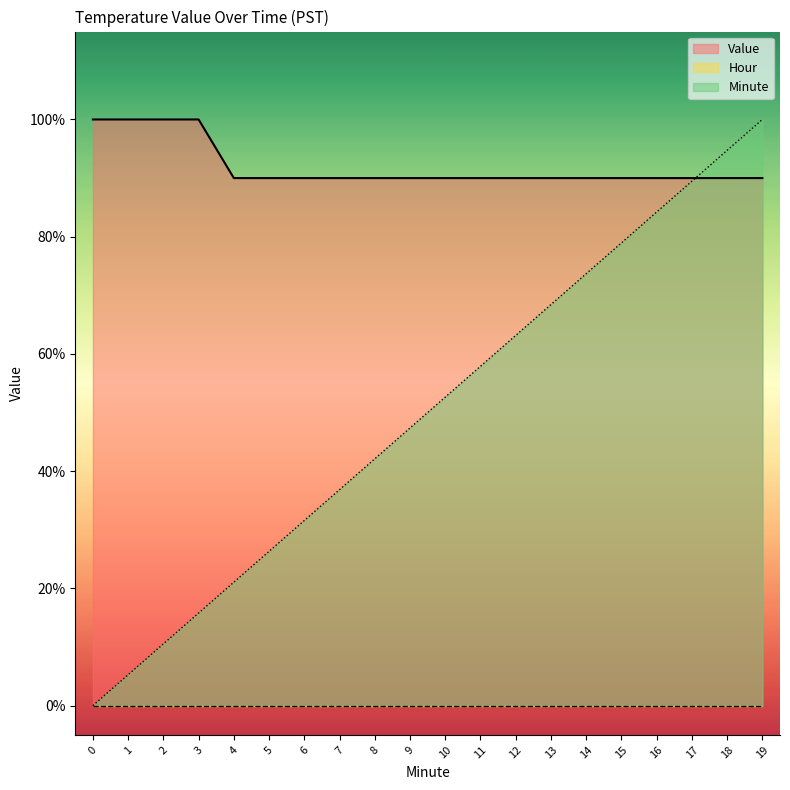

Which series has the widest spread of values?

Minute